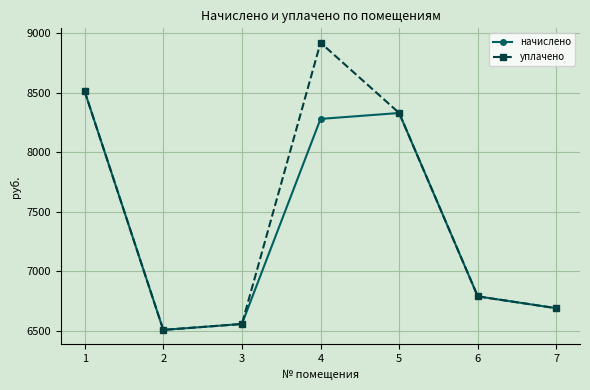

Which series has the widest spread of values?

уплачено